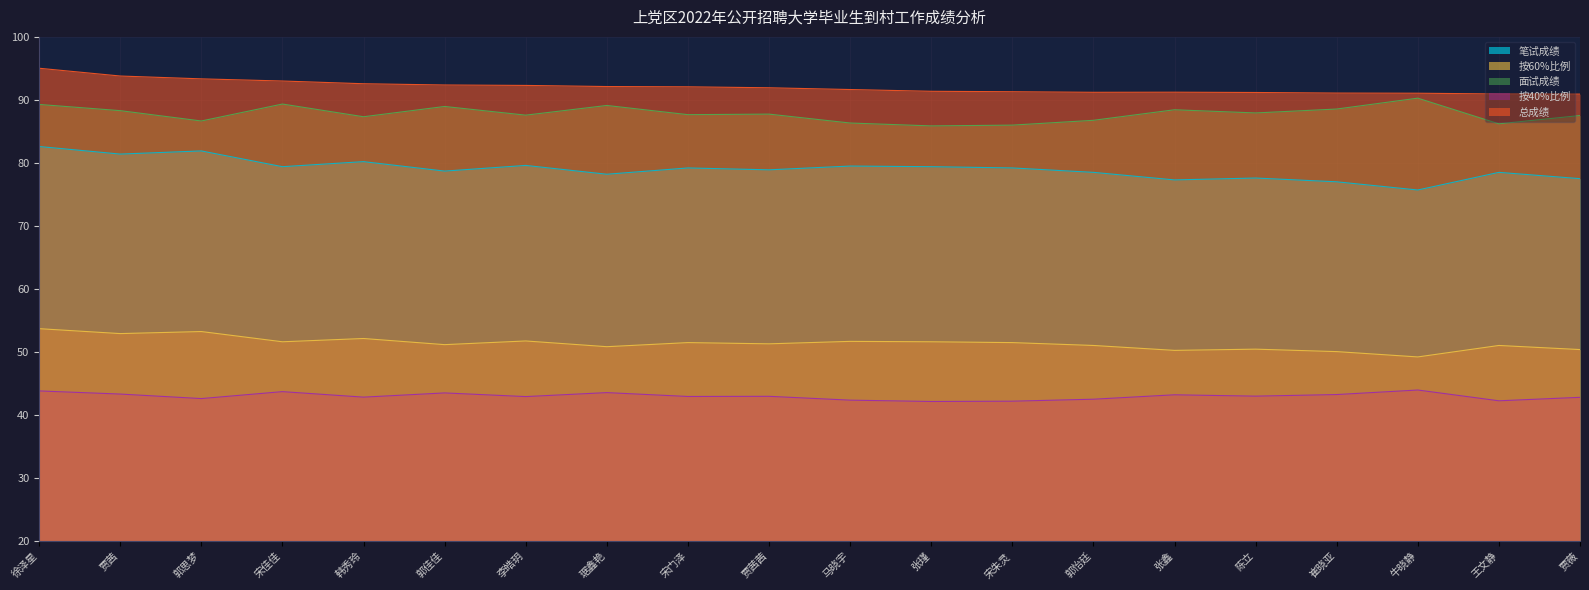

What is the difference between the highest and lowest values at 郭思梦?

40.1